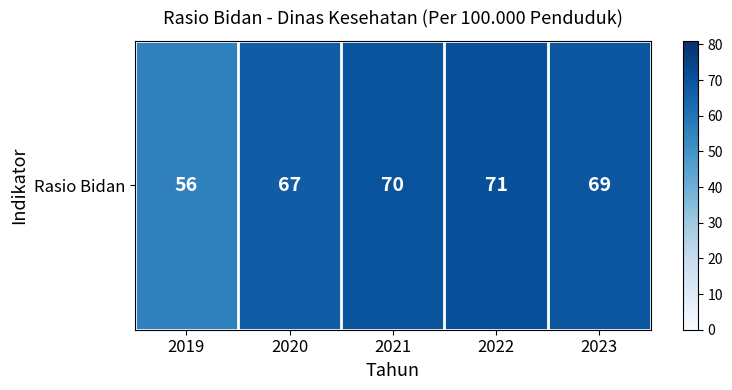

Reading left to right, list all the values displayed in this chart.

56	67	70	71	69